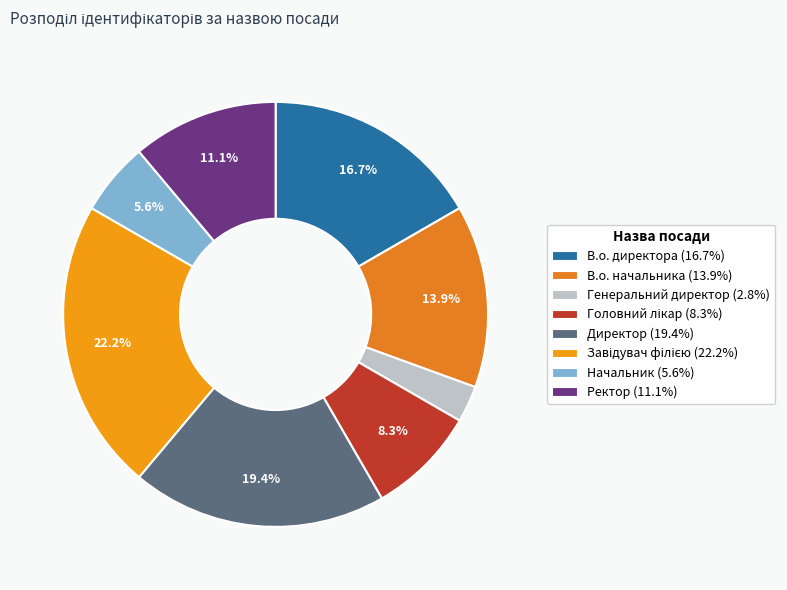

Count the number of slices in the pie.

8